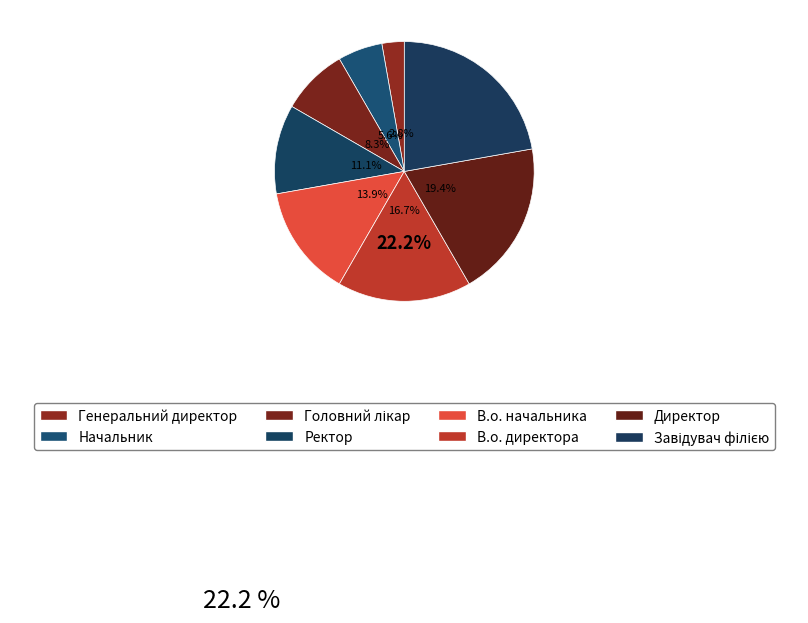

To the nearest percent, what percentage of the pie is В.о. начальника?

14%